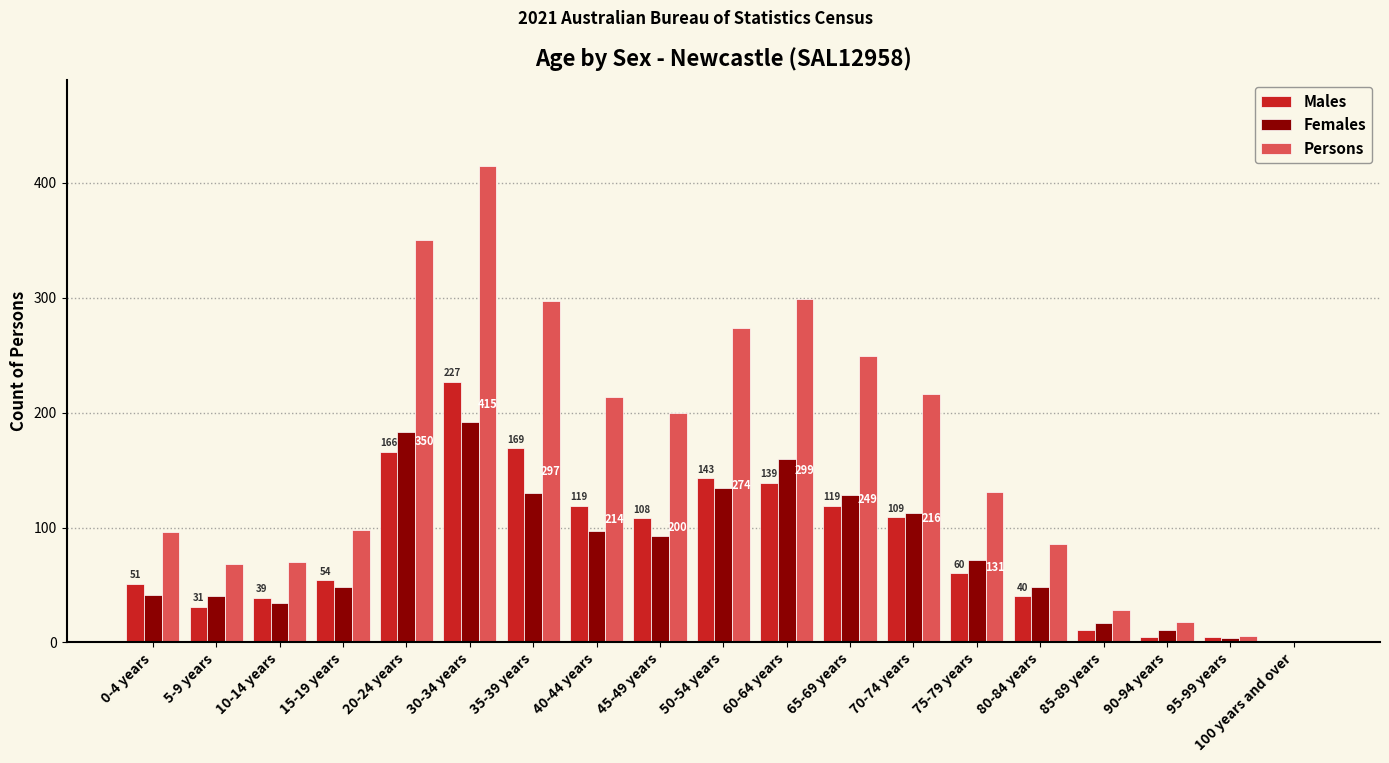

Is the value of Males at 80-84 years greater than the value of Persons at 0-4 years?

No